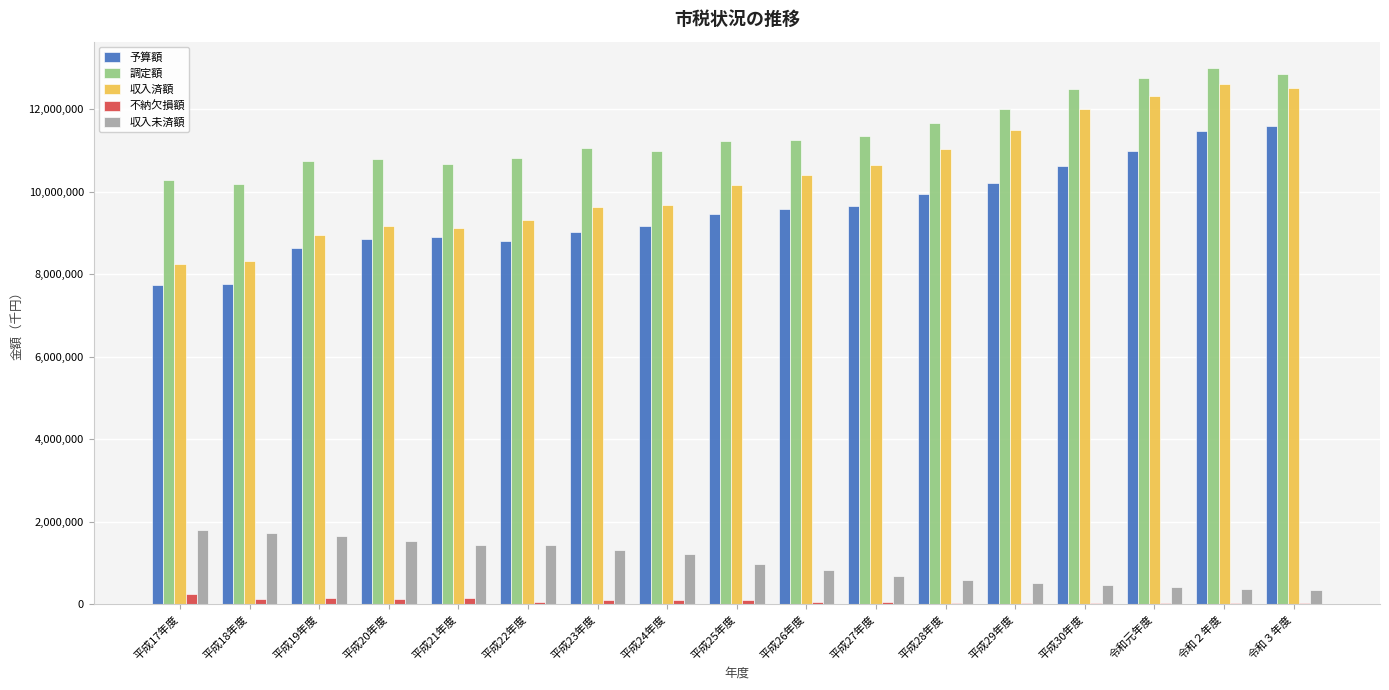

What is the maximum value for 収入済額?

12625845